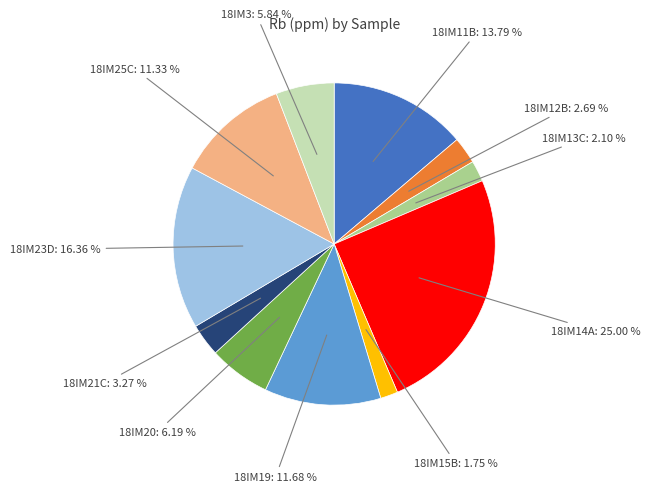

Does any single category account for the majority?

No